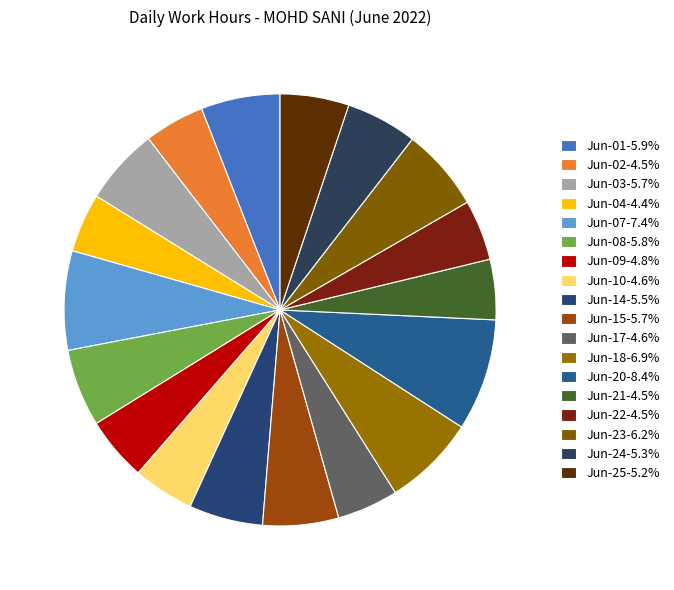

To the nearest percent, what is the combined percentage of Jun-10 and Jun-25?

10%